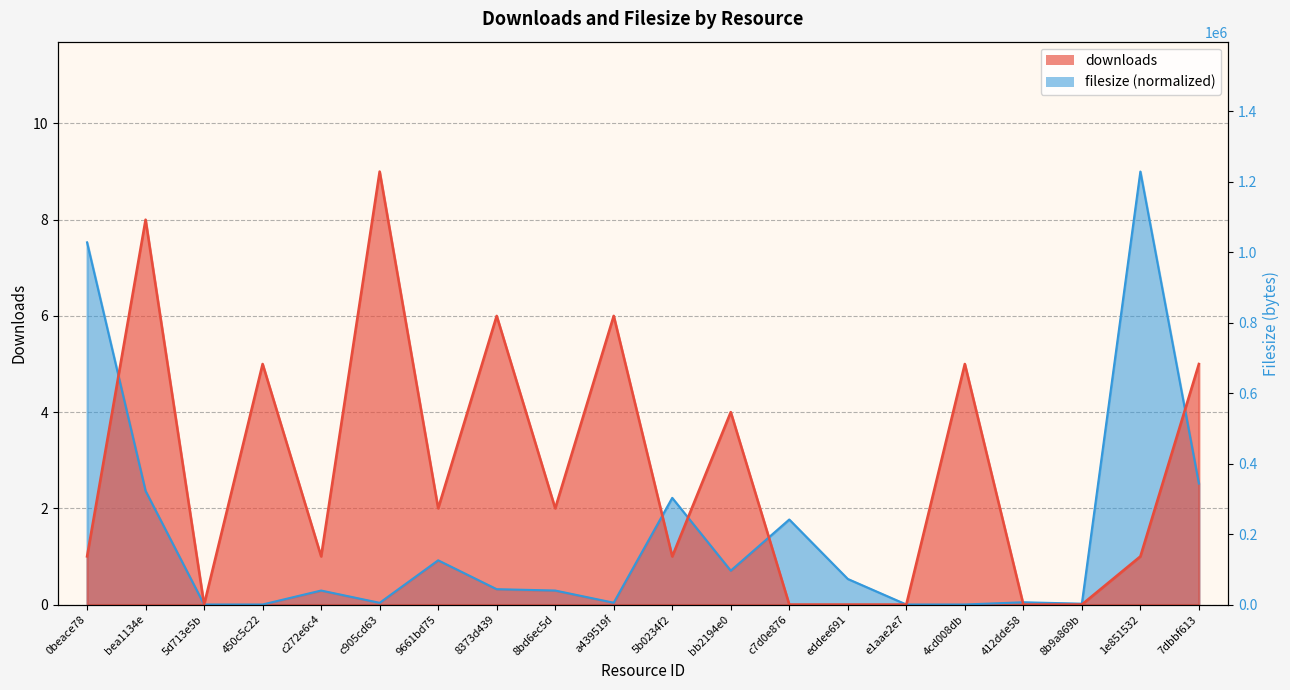

Which series has the widest spread of values?

downloads